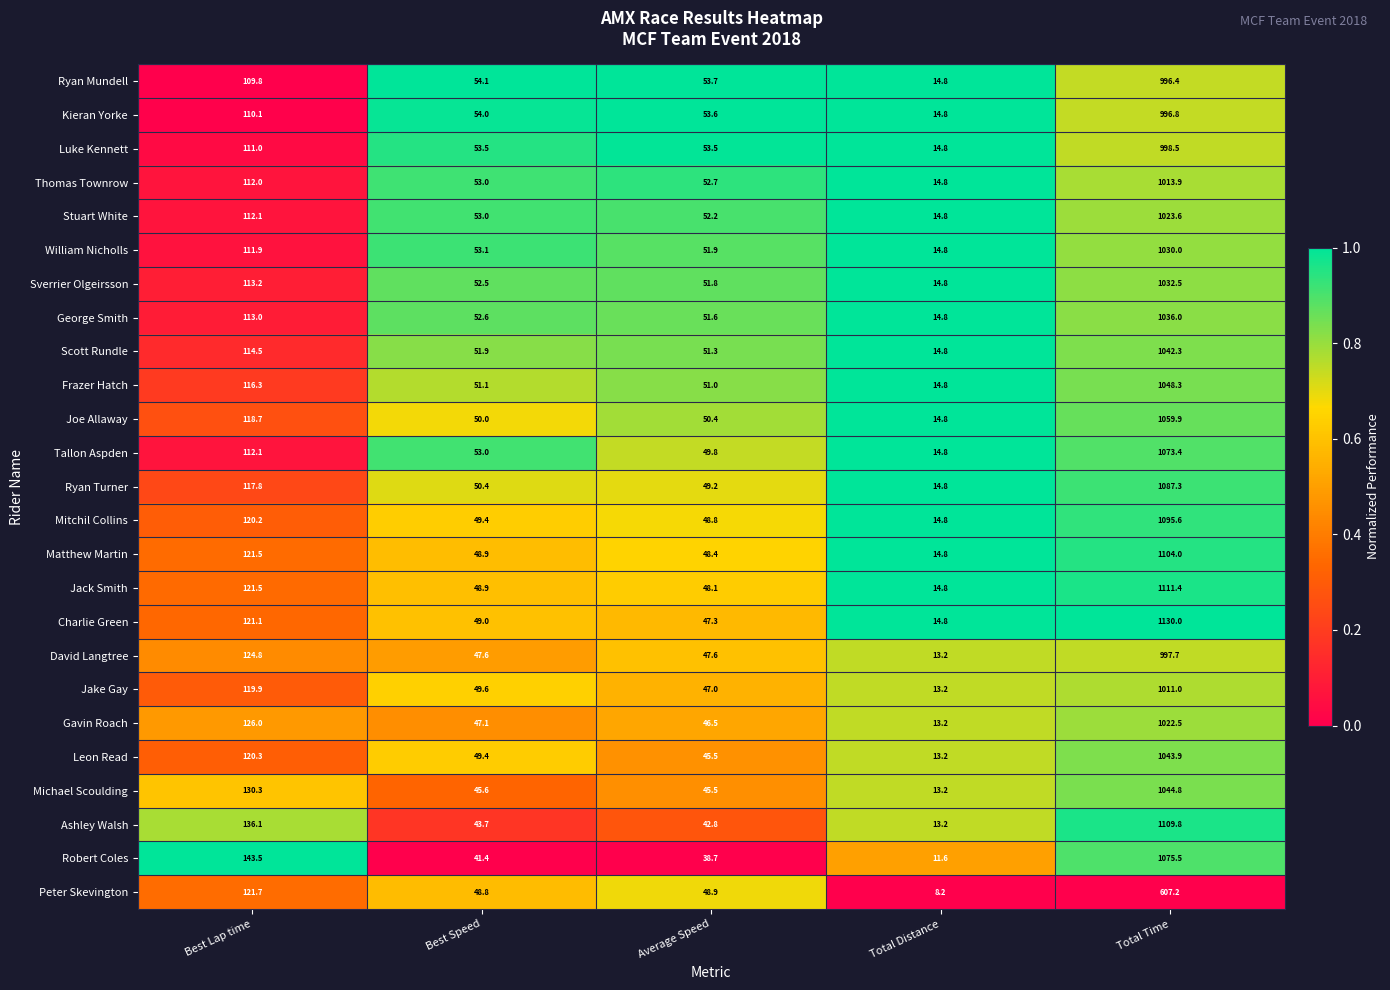

At which category is the sum across all series the highest?

Total Time